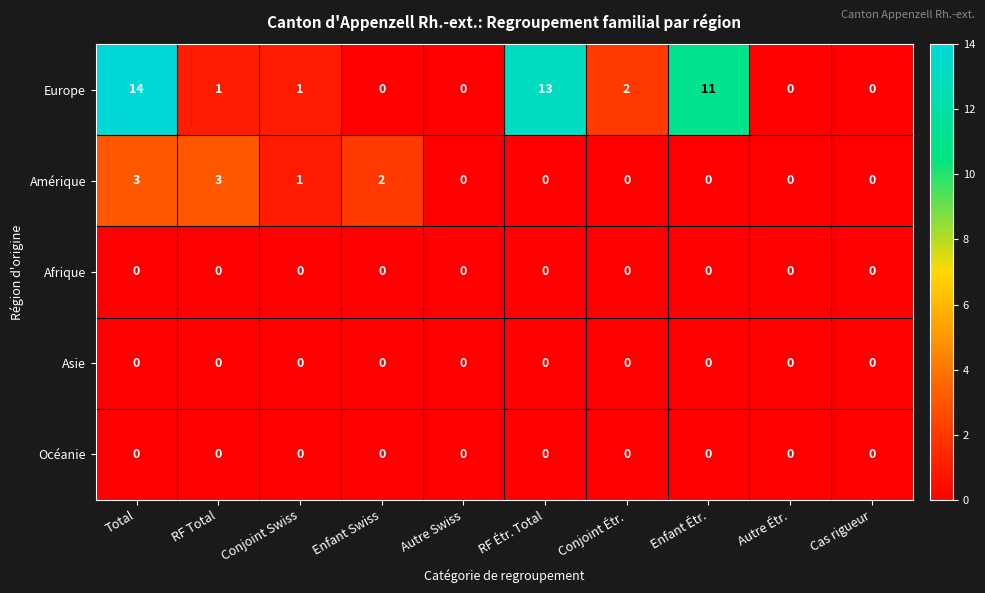

Is it true that Amérique equals 0 at Autre Étr.?

True